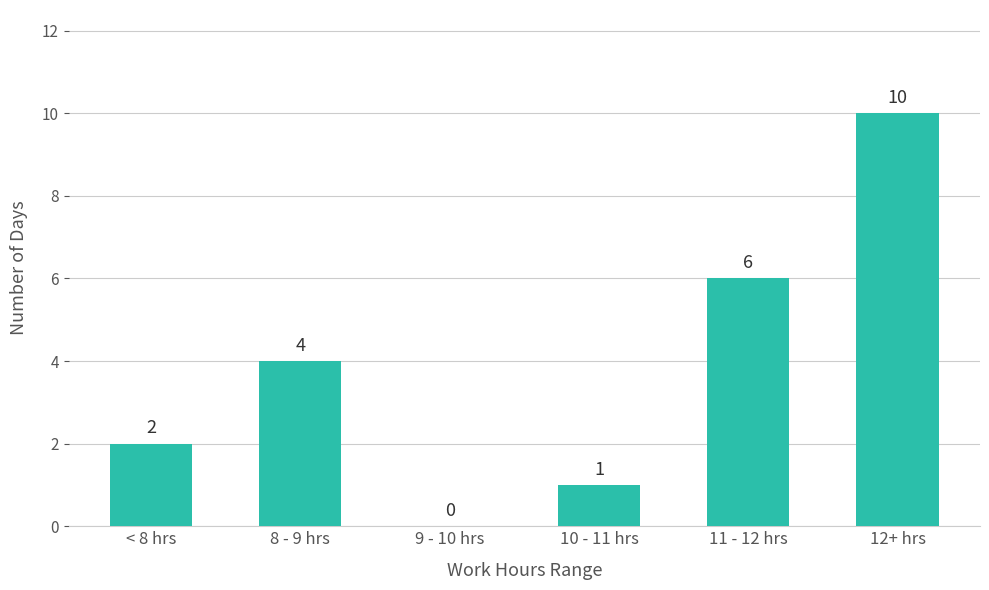

Is it true that the value at 11 - 12 hrs is 6?

True